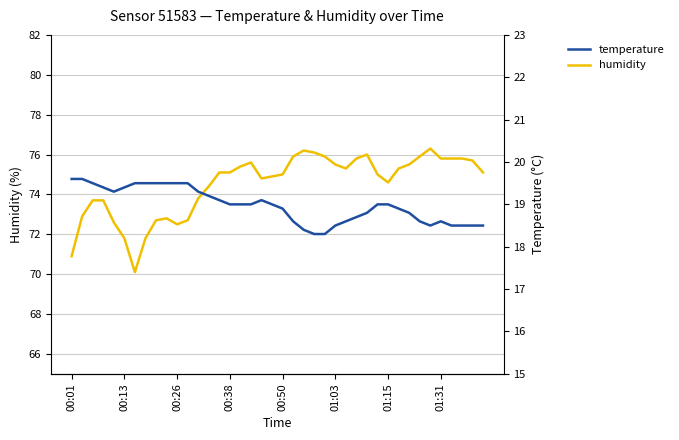

Rank the series by their maximum value, from lowest to highest.

temperature, humidity